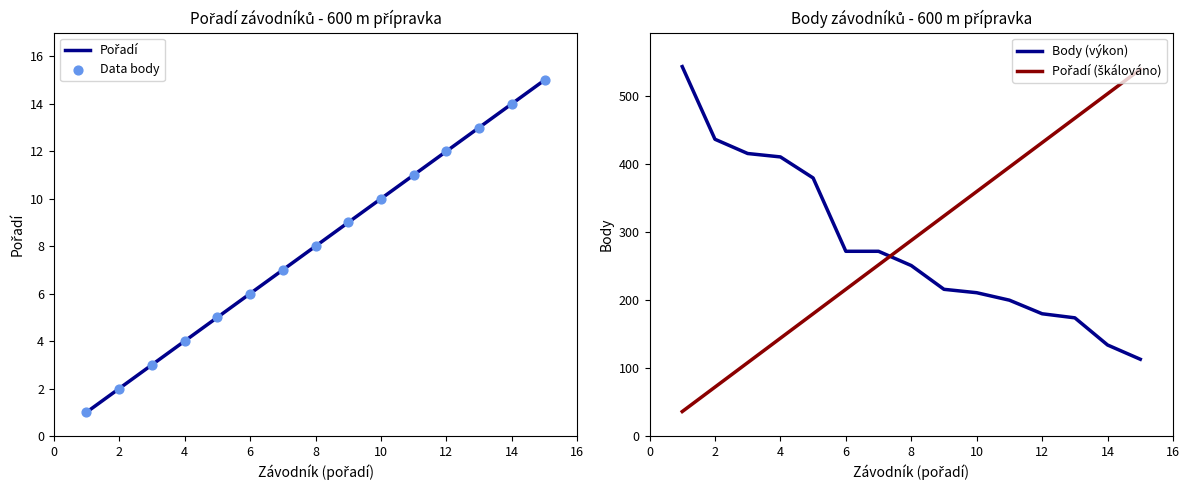

What is the total value across all series at 12?

538